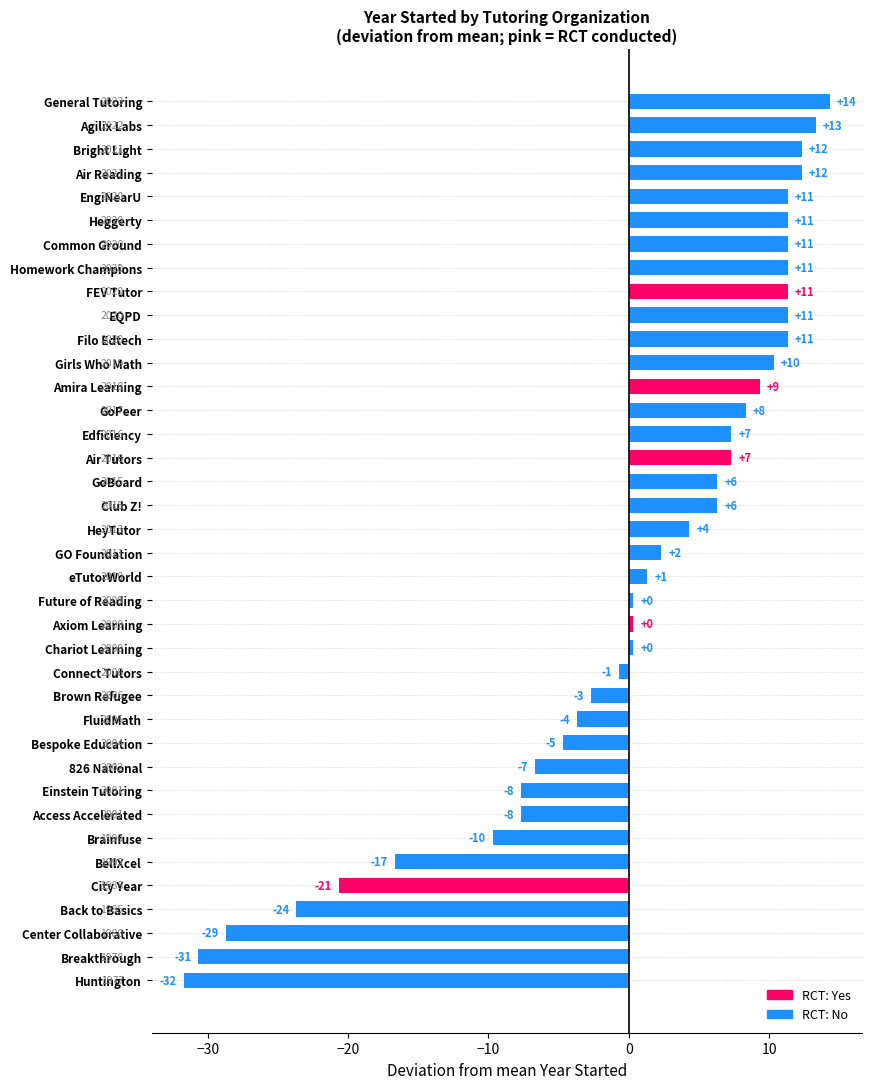

Which label corresponds to the largest value in the chart?

General Tutoring